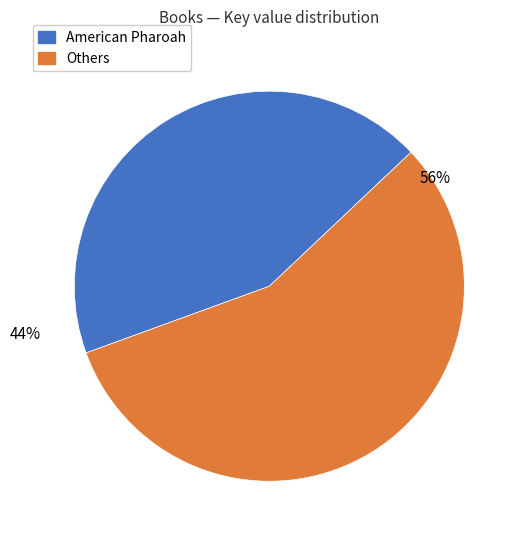

How many segments does this pie chart have?

2